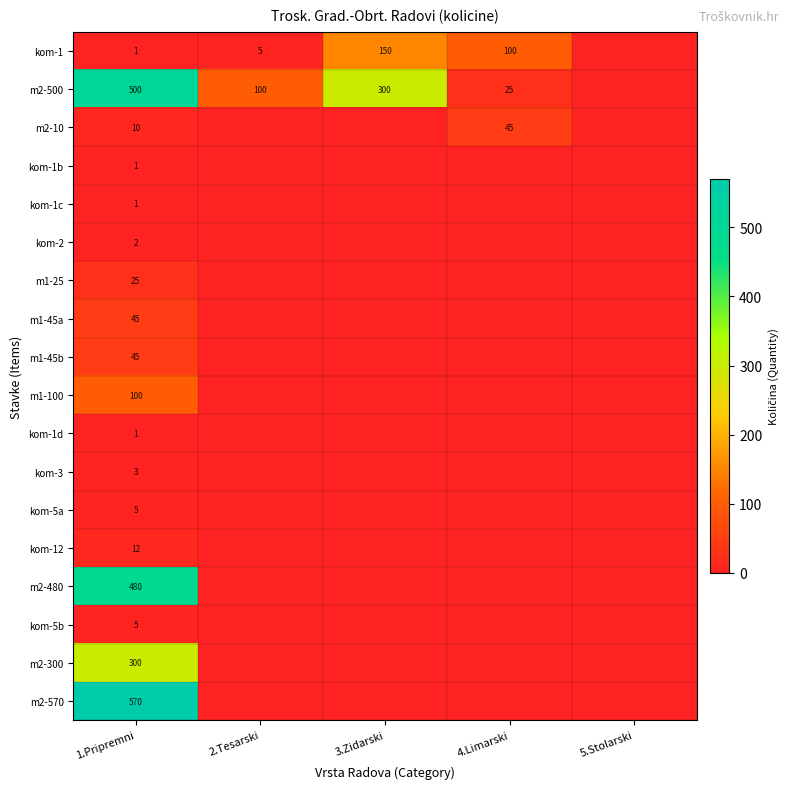

True or false: kom-1 has a value of 3 at 2.Tesarski.

False